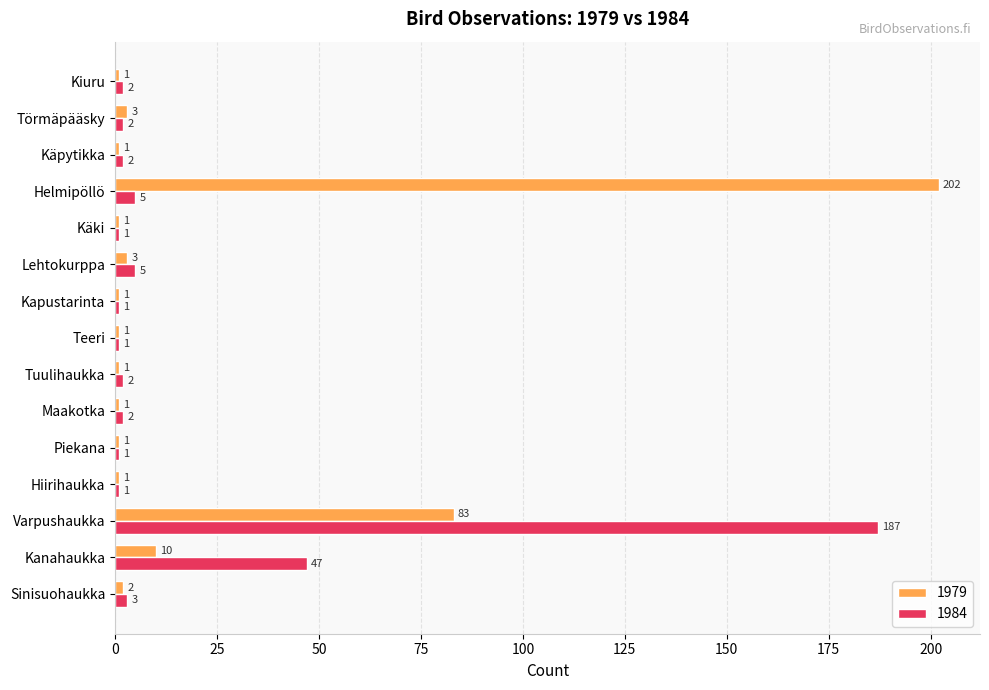

List the series in order of their peak value, highest first.

1979, 1984